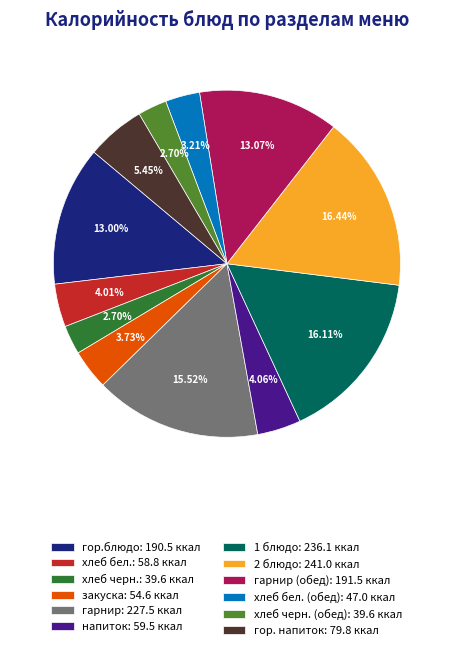

Do гарнир: 227.5 ккал and 2 блюдо: 241.0 ккал together represent more than half of the pie?

No